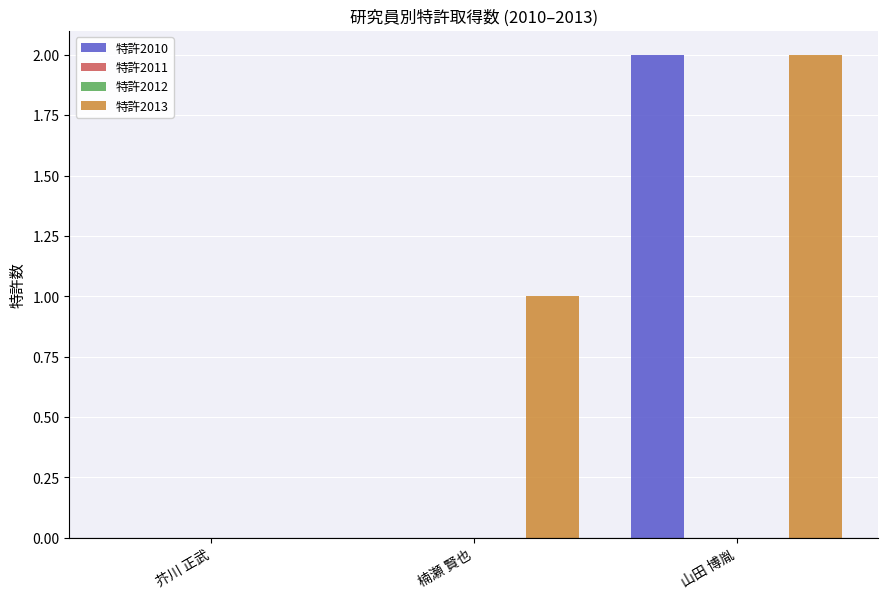

How many 特許2010 values are between 0 and 2?

3